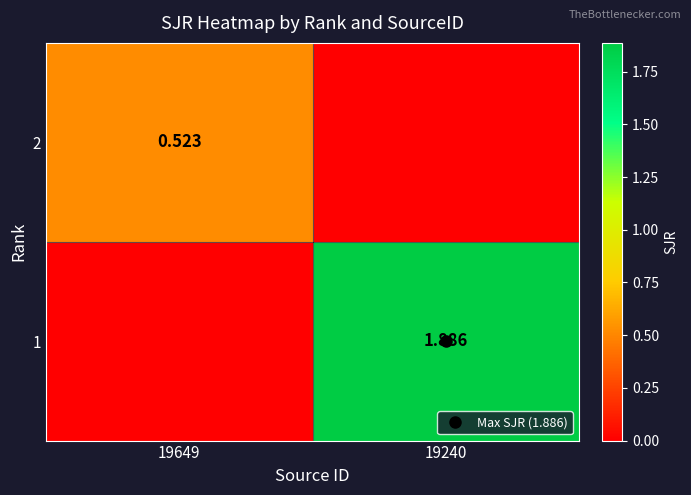

Count the 1 values in the range 0 to 1.

1